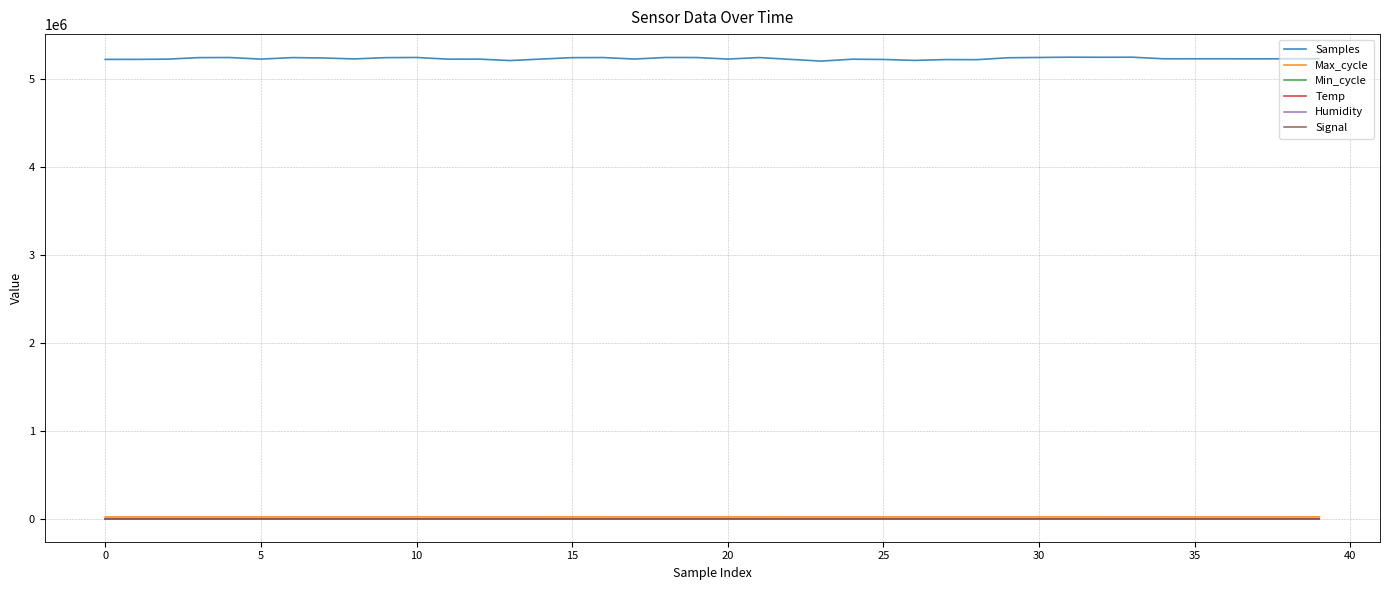

What is the greatest value displayed?

5253149.0